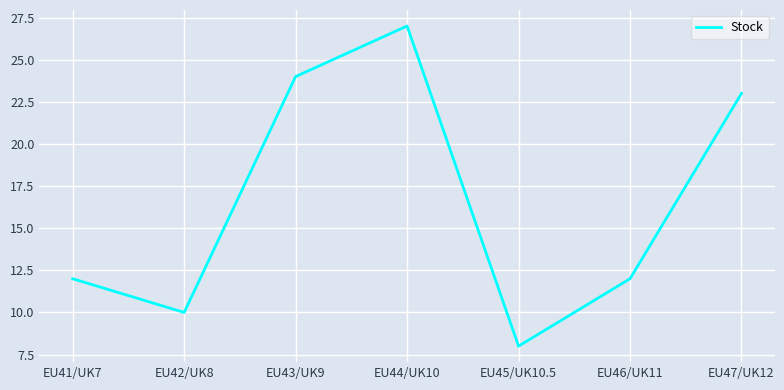

How many lines are shown in the chart?

1